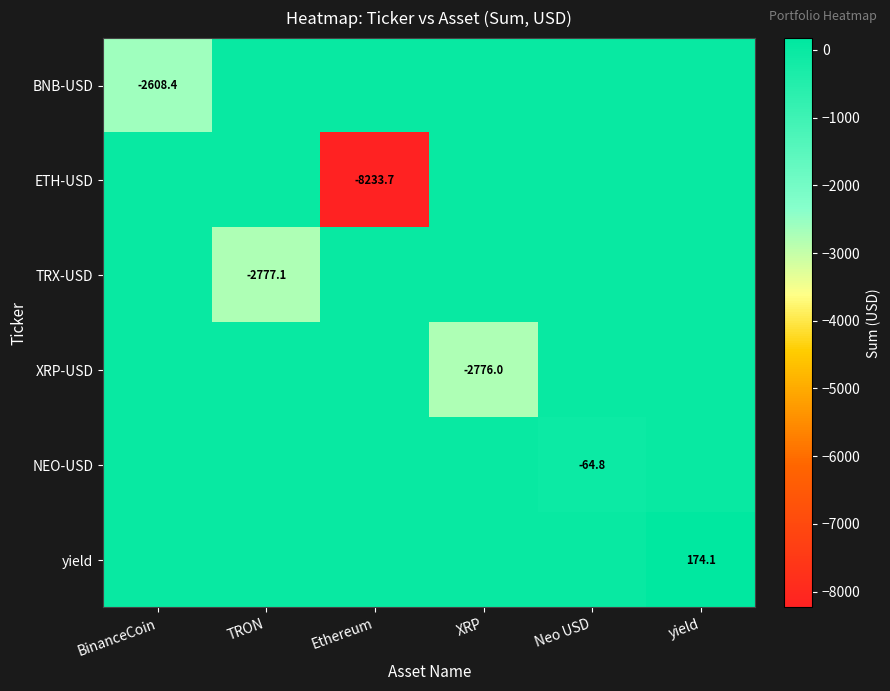

Which series has the widest spread of values?

ETH-USD